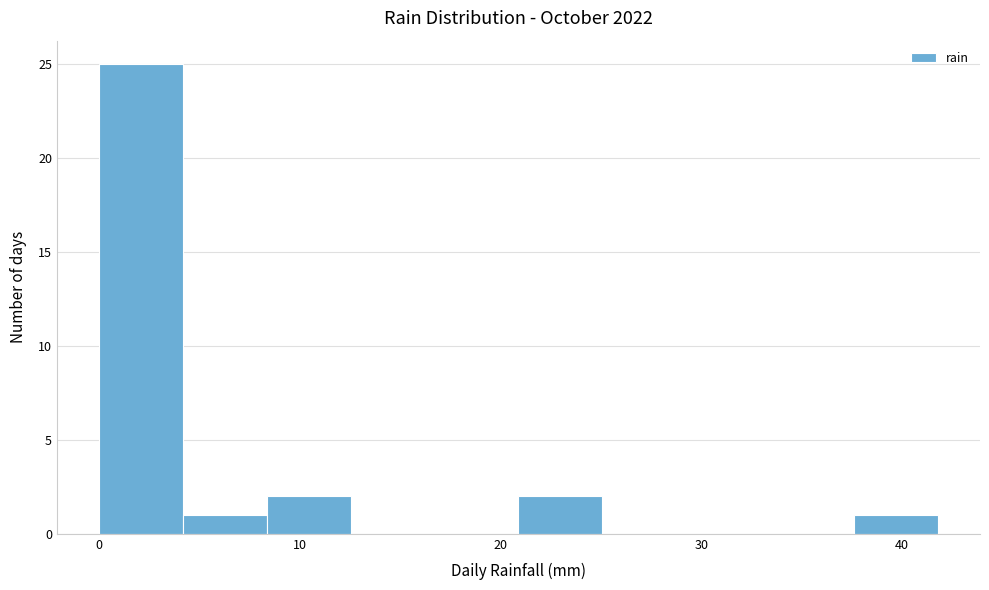

Reading left to right, transcribe this chart: for each bar, give the range it covers on the x-axis and its height. Neither the bar edges nor the heights are printed on the chart, so give them approximately, as read against the axes.

0 to 4: 25
4 to 8: 1
8 to 13: 2
13 to 17: 0
17 to 21: 0
21 to 25: 2
25 to 29: 0
29 to 33: 0
33 to 38: 0
38 to 42: 1